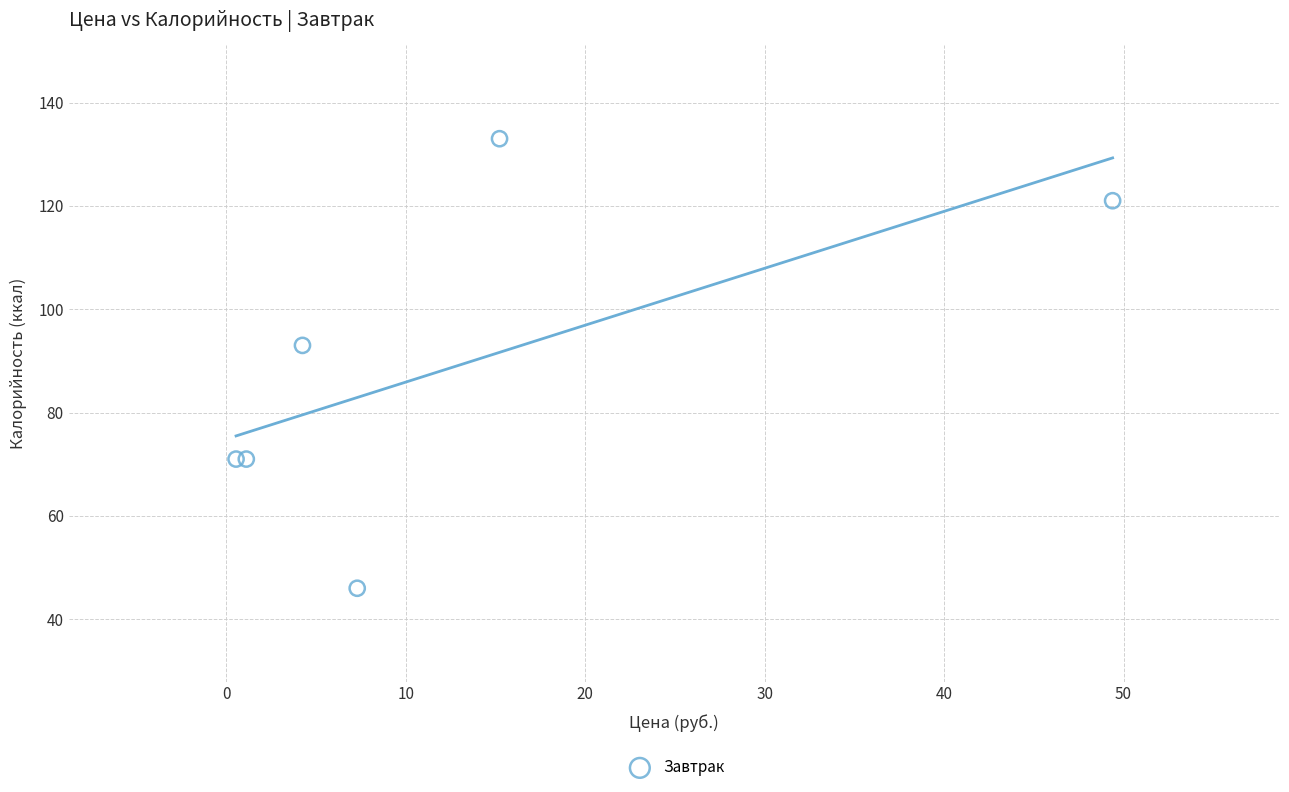

What Y value in the scatter plot is closest to 89?

93